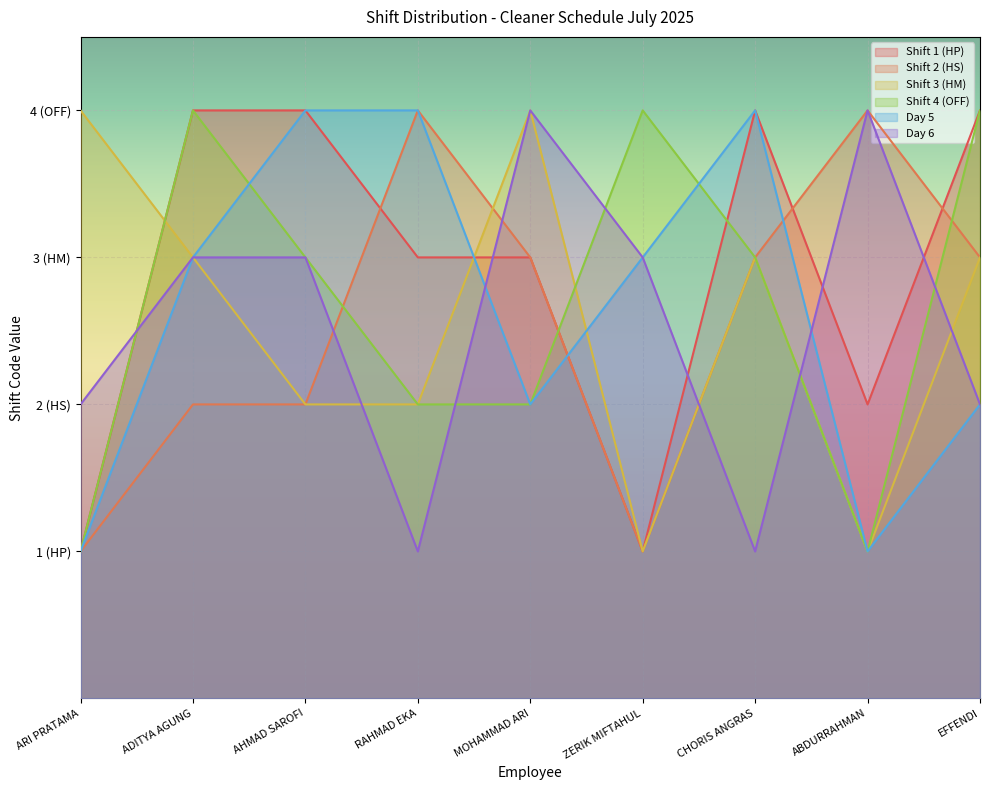

What is the approximate value of Day 5 at CHORIS ANGRAS?

4